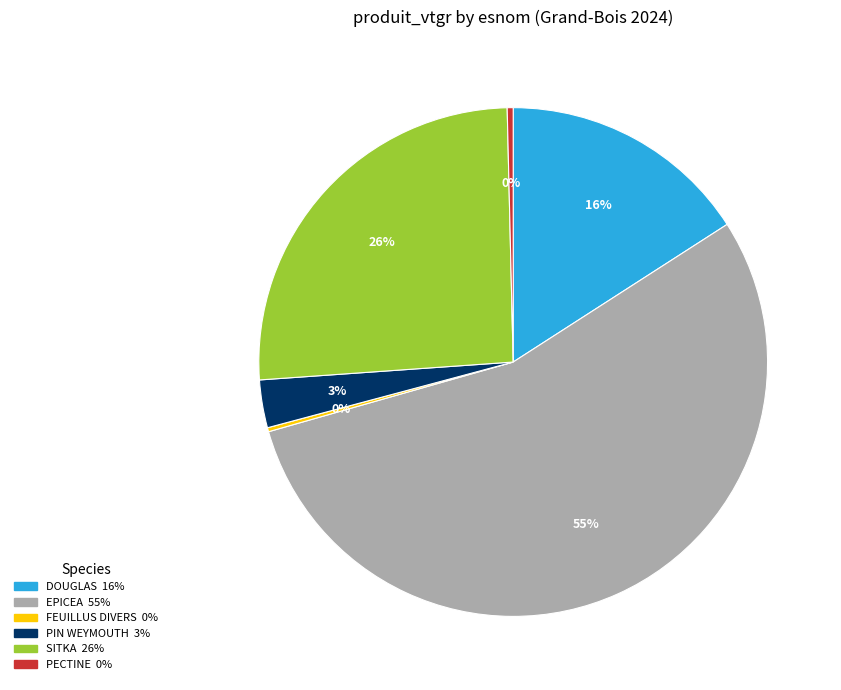

Is there any slice that represents more than half of the pie?

Yes